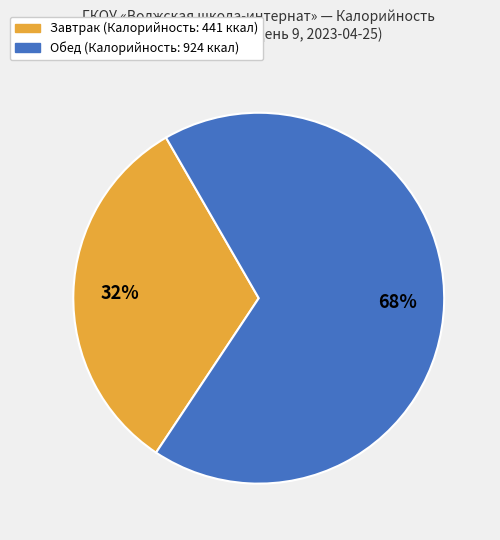

To the nearest percent, what is the average slice percentage?

50%